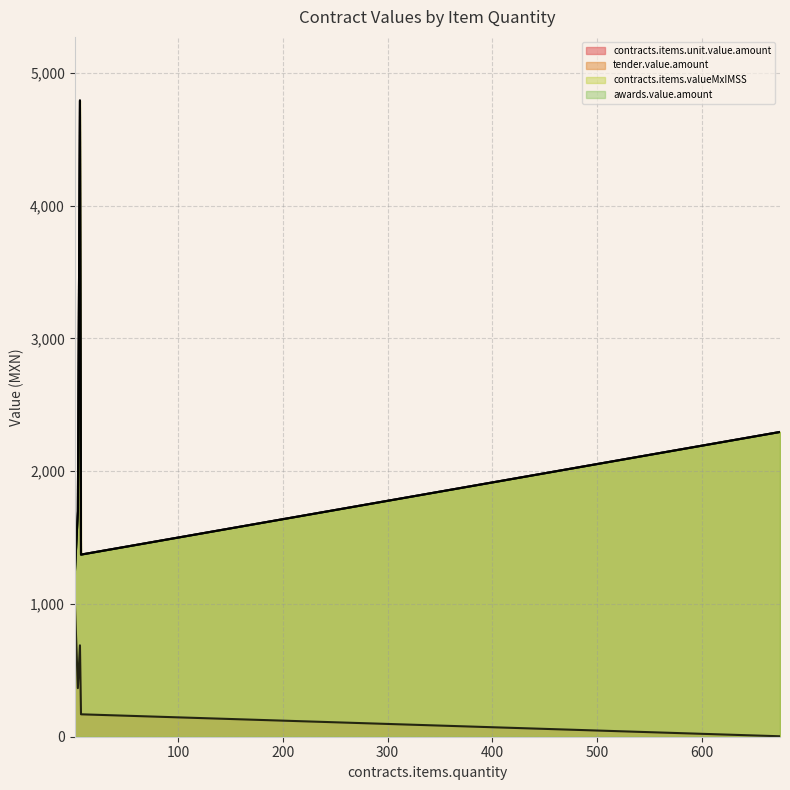

Reading left to right, transcribe all the data shown in this chart.

contracts.items.unit.value.amount: 6=688.4	675=3.4	4=366.0	7=168.9	1=1043.0	1=1010.0
tender.value.amount: 6=4791.0	675=2295.0	4=1698.2	7=1371.5	1=1209.9	1=1698.2
contracts.items.valueMxIMSS: 6=4791.0	675=2295.0	4=1698.2	7=1371.5	1=1209.9	1=1171.6
awards.value.amount: 6=4791.0	675=2295.0	4=1698.2	7=1371.5	1=1209.9	1=1171.6